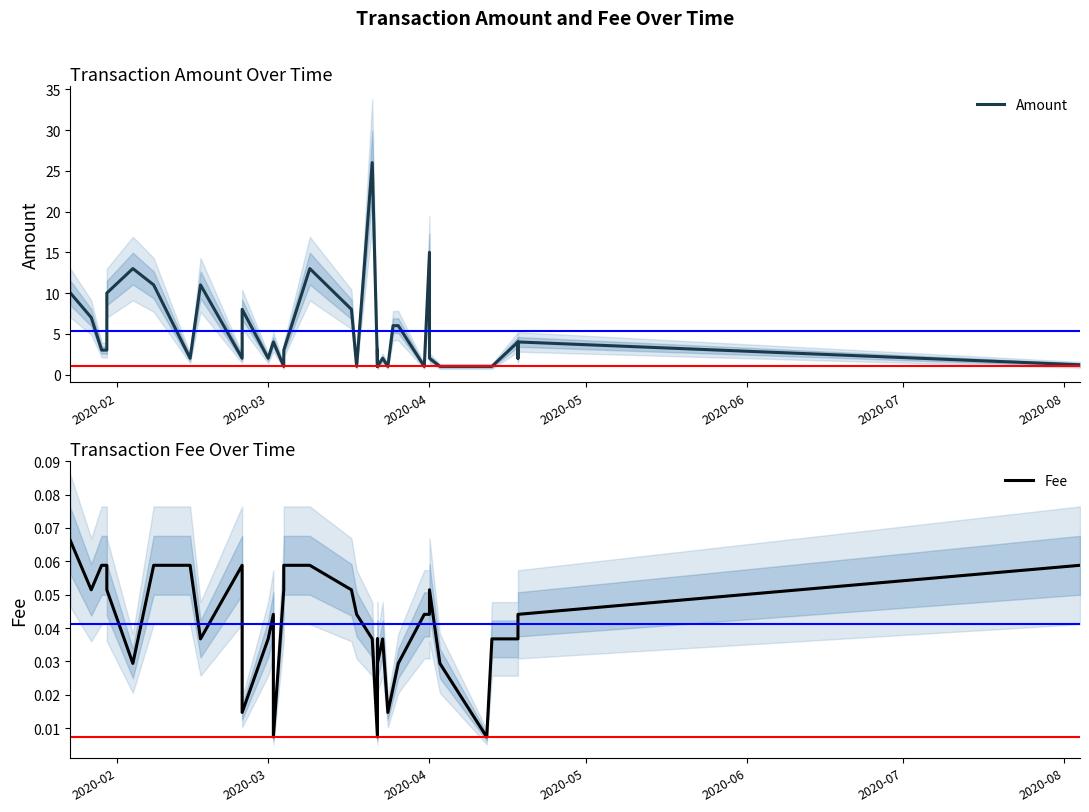

True or false: Amount and Fee cross at least once.

False